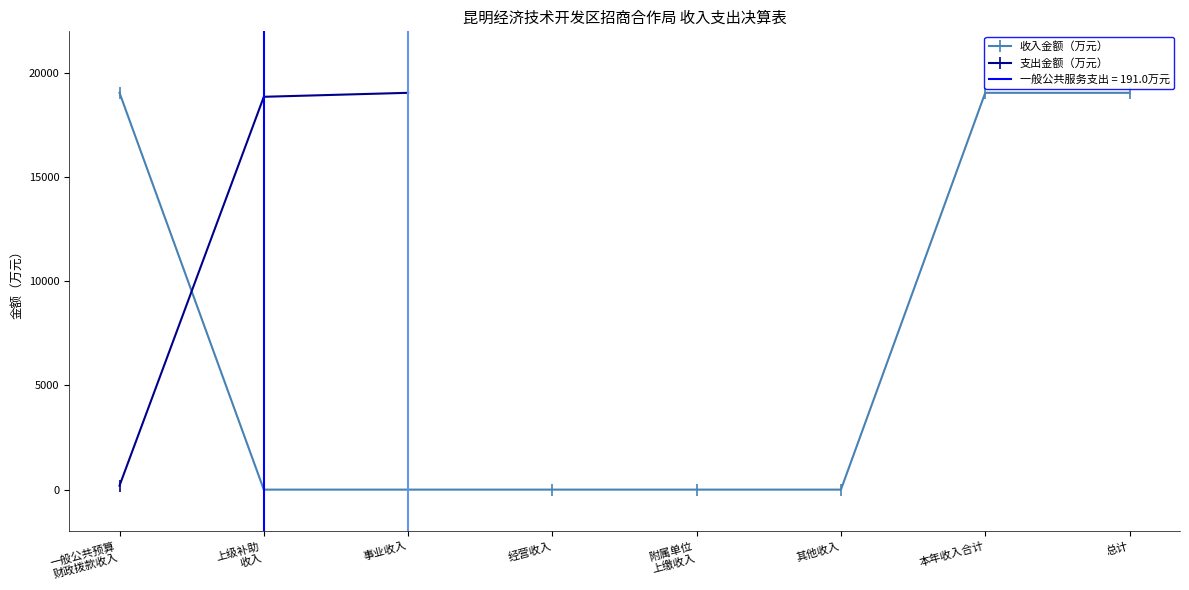

The value at 上级补助
收入 is 7979.3. True or false?

False